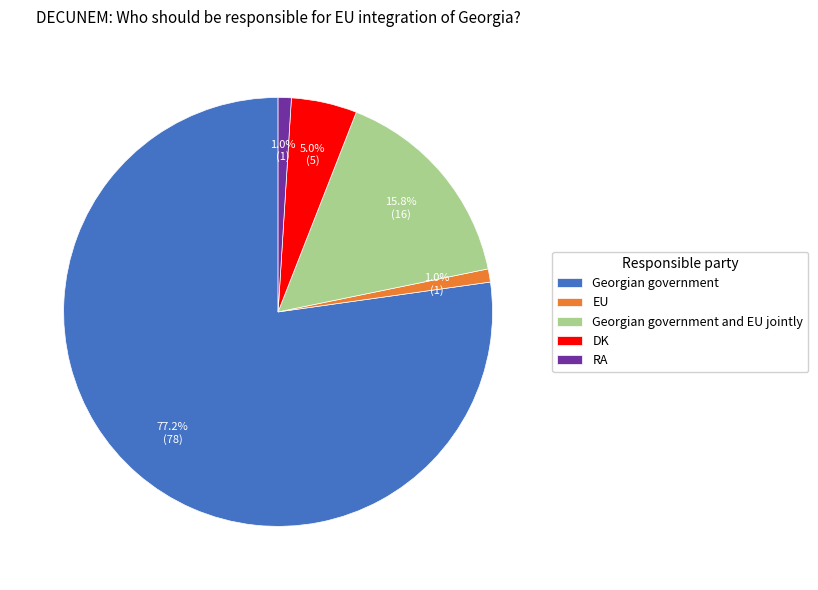

To the nearest percent, what is the difference between the largest and smallest slice percentages?

76%